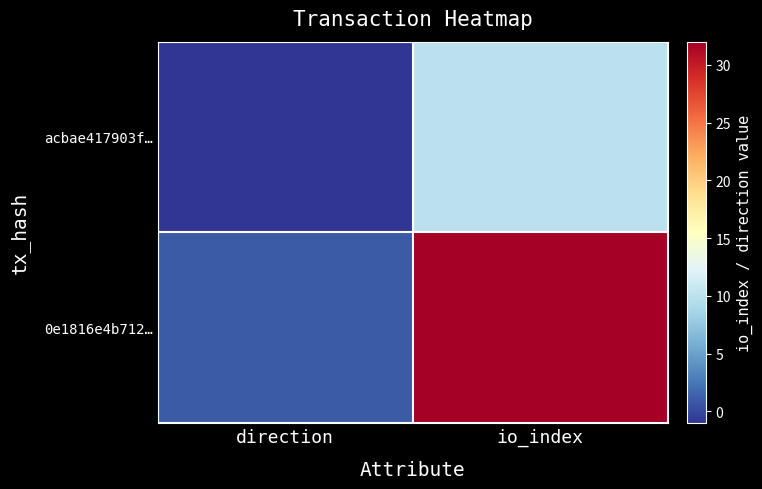

Rank the series by their maximum value, from lowest to highest.

acbae417903f…, 0e1816e4b712…